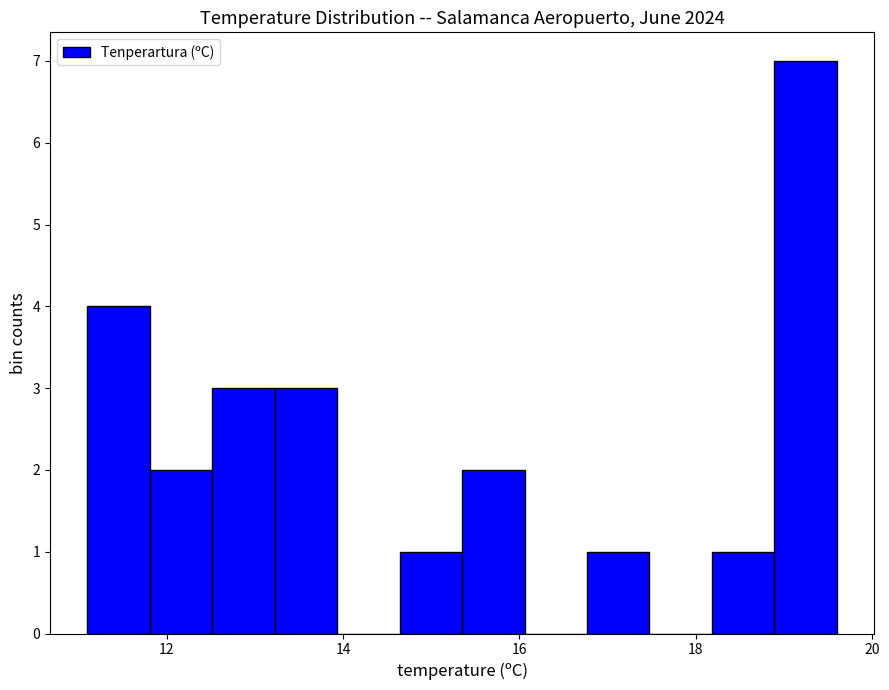

Read against the x-axis, roughly where is the centre of the tallest bar?

19.2